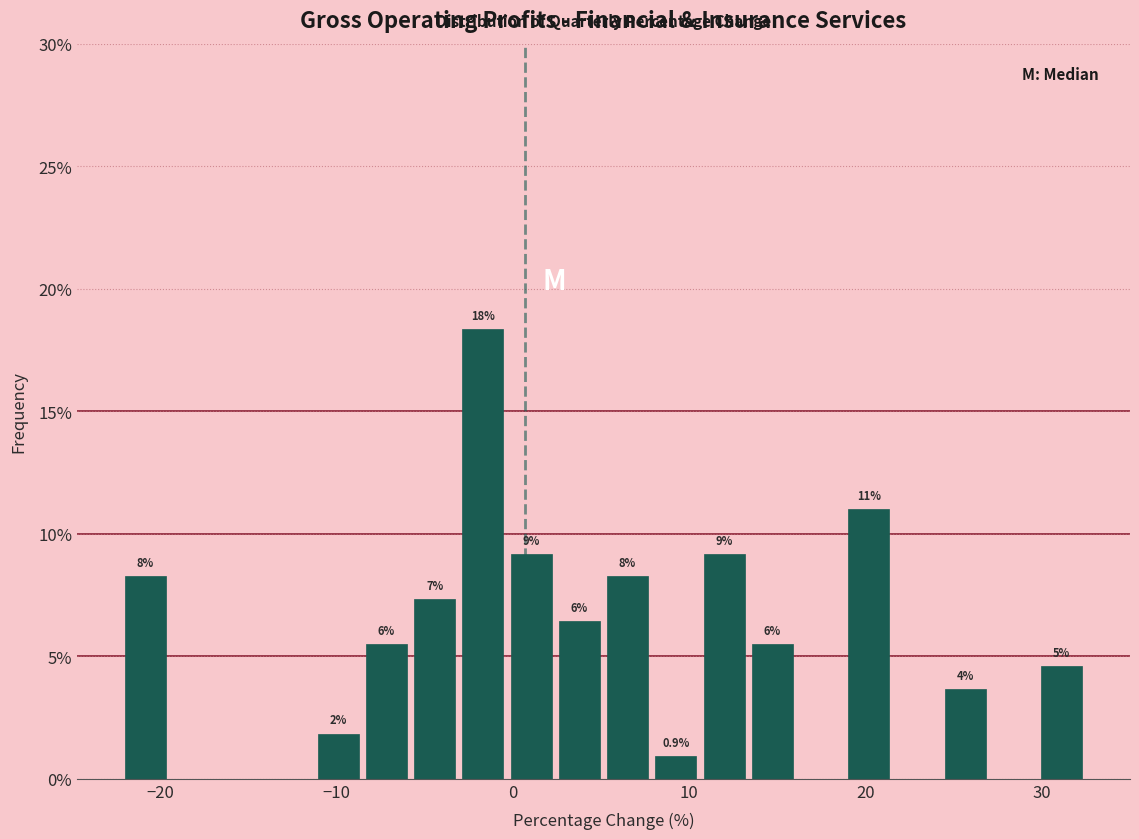

Read against the x-axis, roughly where is the centre of the tallest bar?

-2